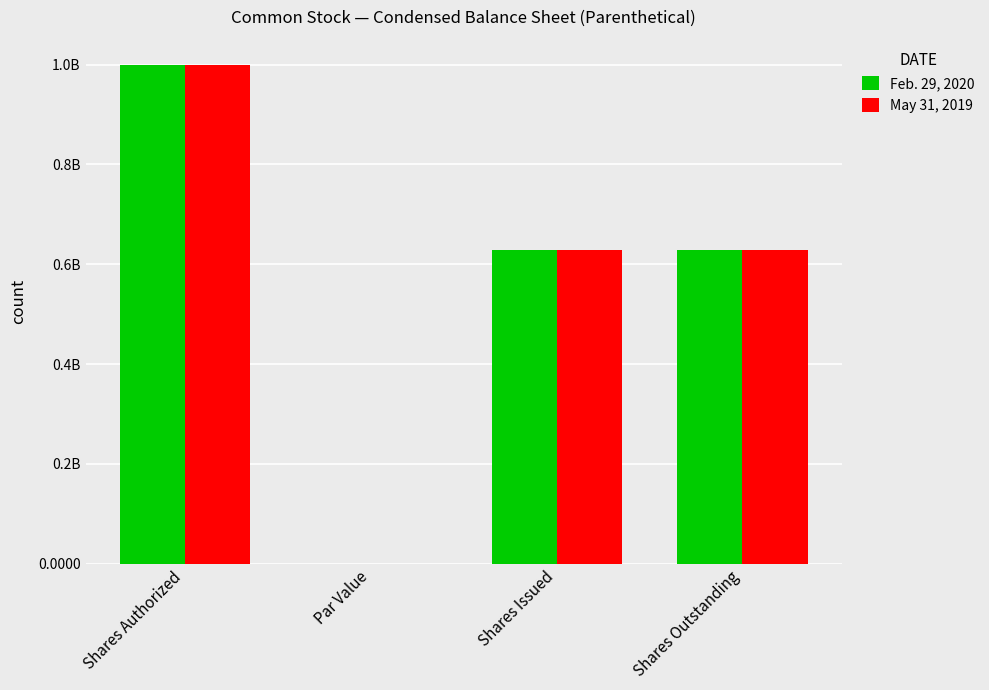

Are the bars grouped side by side (vs. stacked)?

Yes